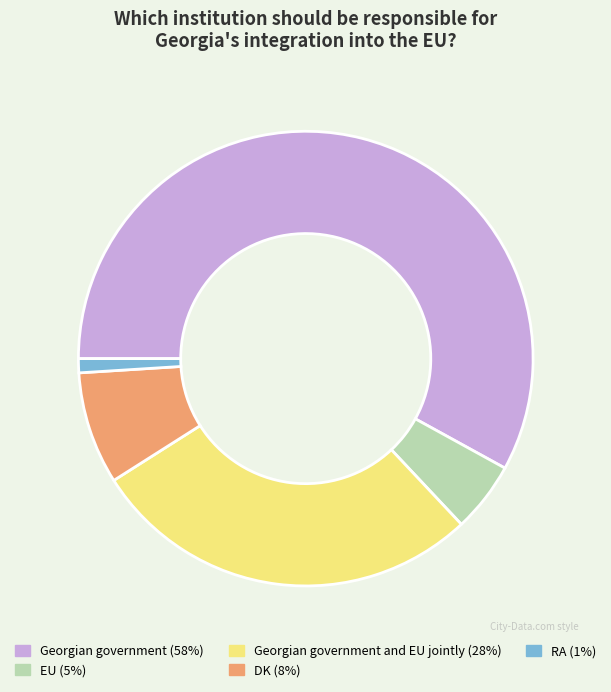

Does any single category account for the majority?

Yes